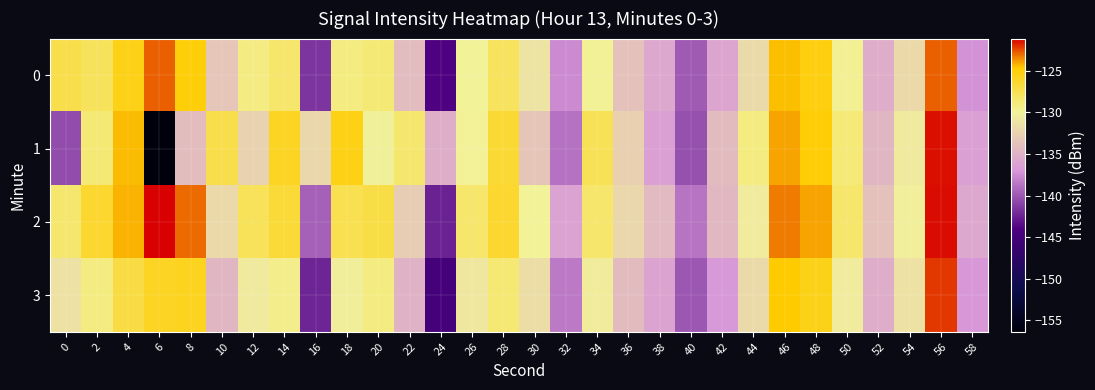

Between 6 and 20, which series saw the biggest shift?

1